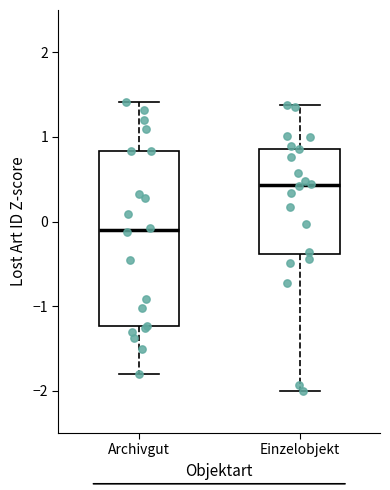

Reading left to right, transcribe this box plot: for each box, give where its median line is, the range the box spans, and where its two whiskers end, as read against the y-axis. The values are not printed on the chart, so give them approximately, as read against the axis.

Archivgut: median -0.1, box -1.2 to 0.8, whiskers -1.8 to 1.4
Einzelobjekt: median 0.4, box -0.4 to 0.9, whiskers -2.0 to 1.4